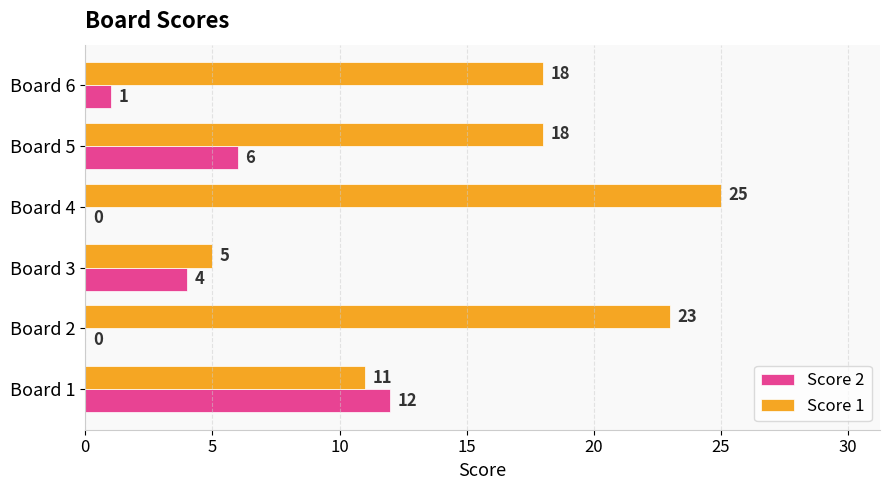

How many Score 1 values are between 11 and 23?

4